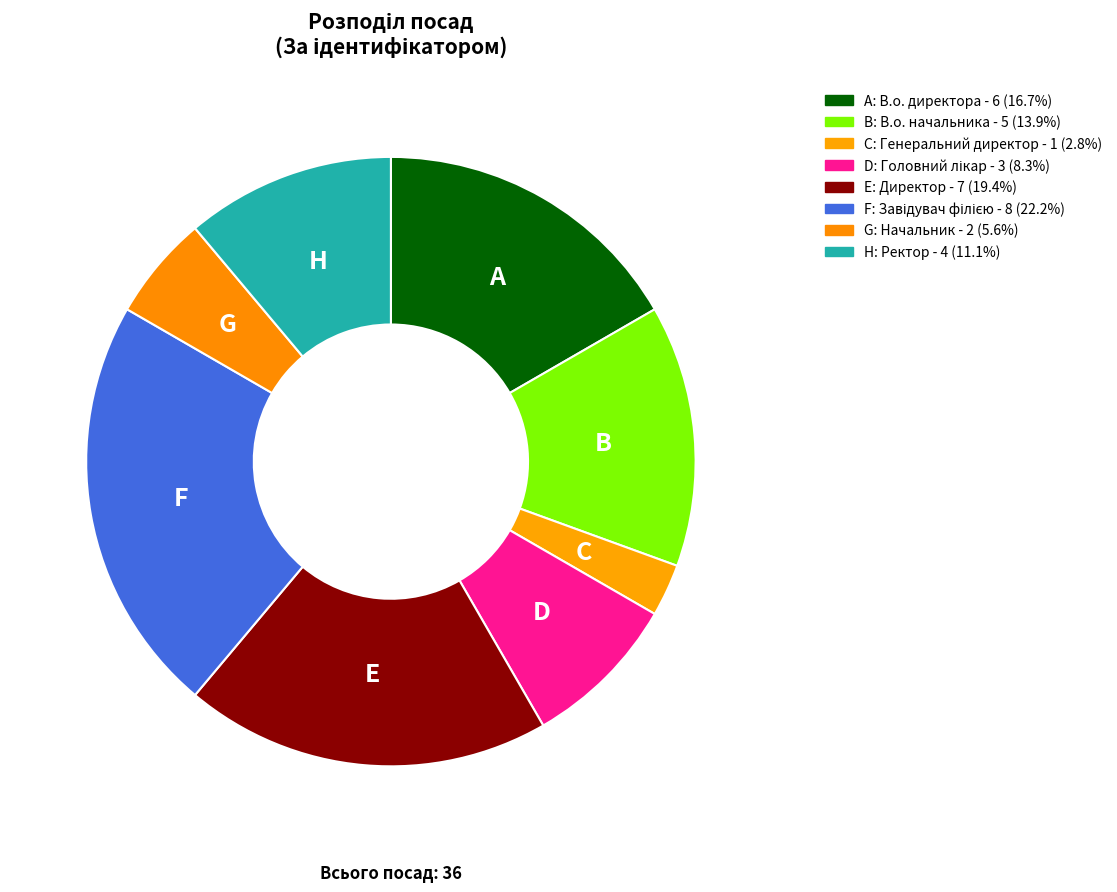

How many slices are in this pie chart?

8